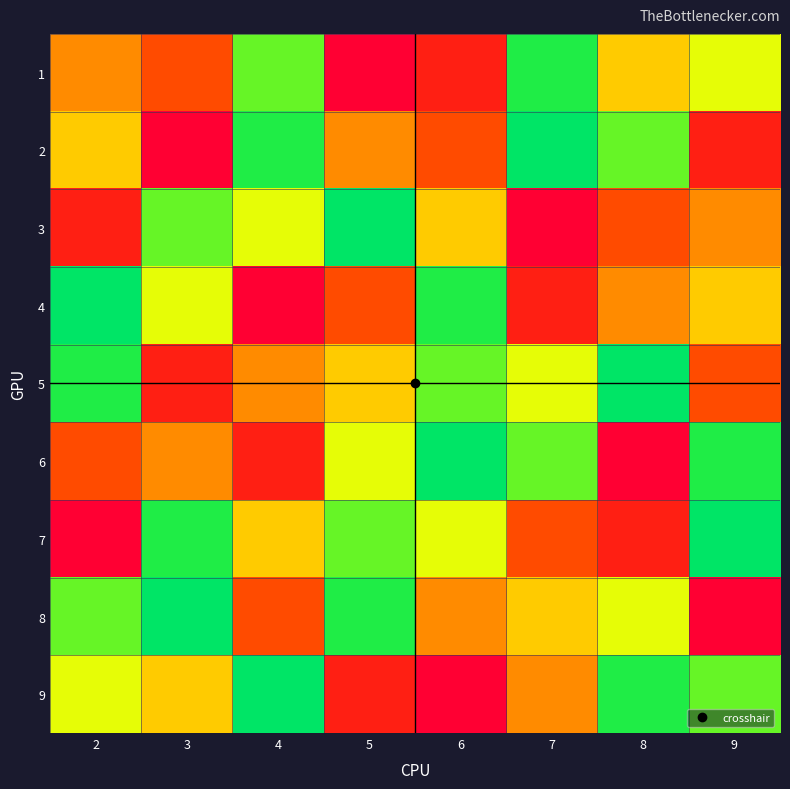

What is the spread (max minus min) of values at 3?

8